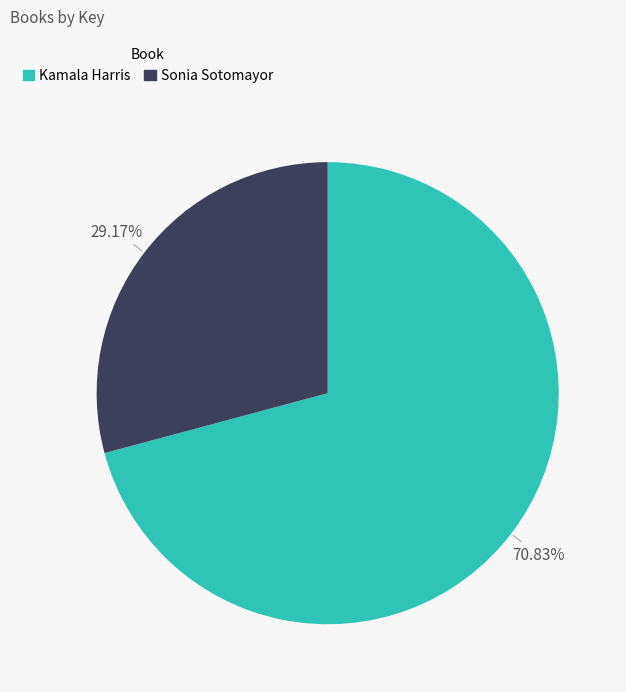

What is the largest slice in the pie chart?

Kamala Harris